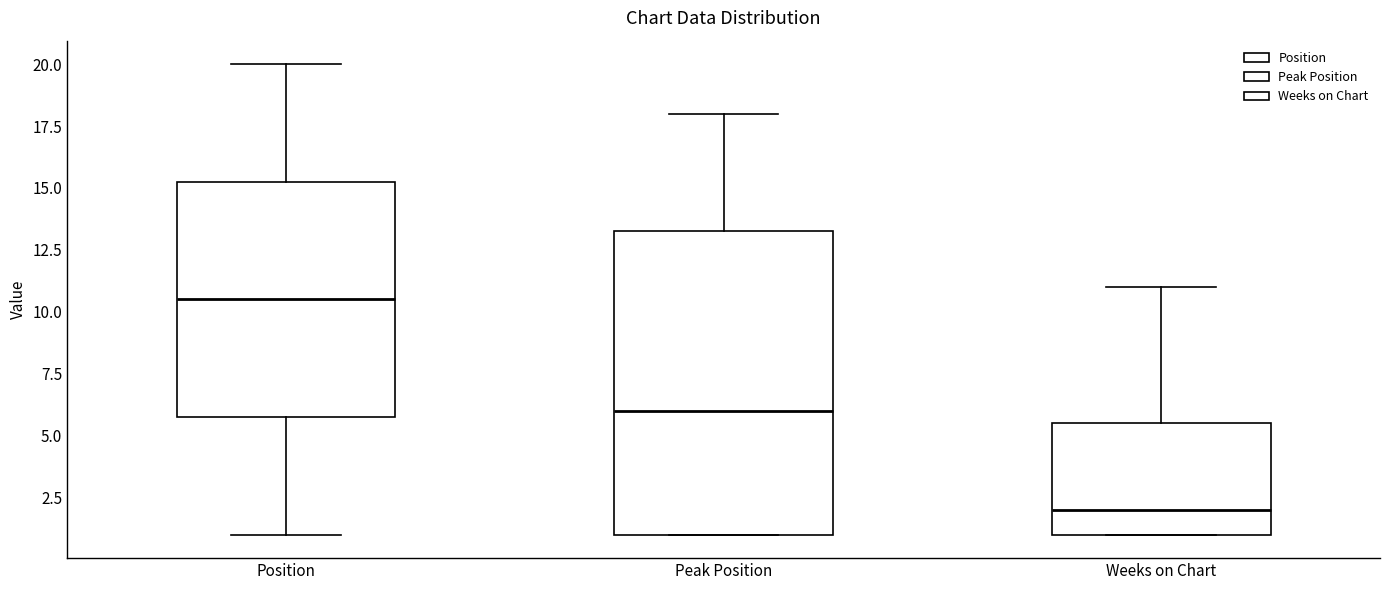

Reading left to right, read every box against the y-axis: the position of its median line, the range the box covers, and the ends of its whiskers. The values are not printed on the chart, so give them approximately, as read against the axis.

Position: median 10.5, box 6.0 to 15.5, whiskers 1.0 to 20.0
Peak Position: median 6.0, box 1.0 to 13.5, whiskers 1.0 to 18.0
Weeks on Chart: median 2.0, box 1.0 to 5.5, whiskers 1.0 to 11.0